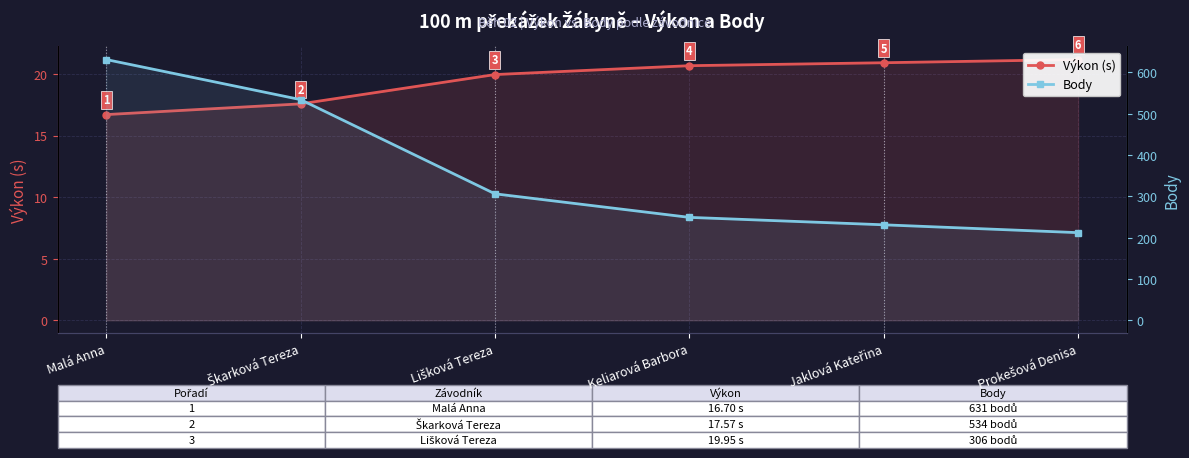

Which series has the widest spread of values?

Body